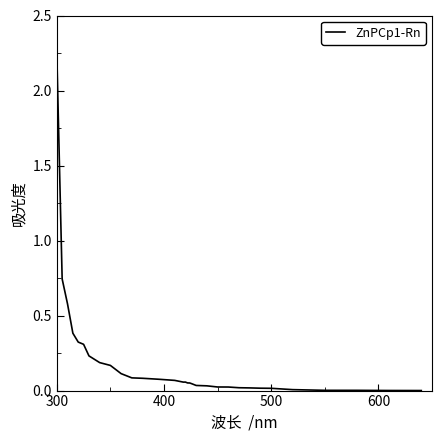

Which category has the highest value across all series?

300